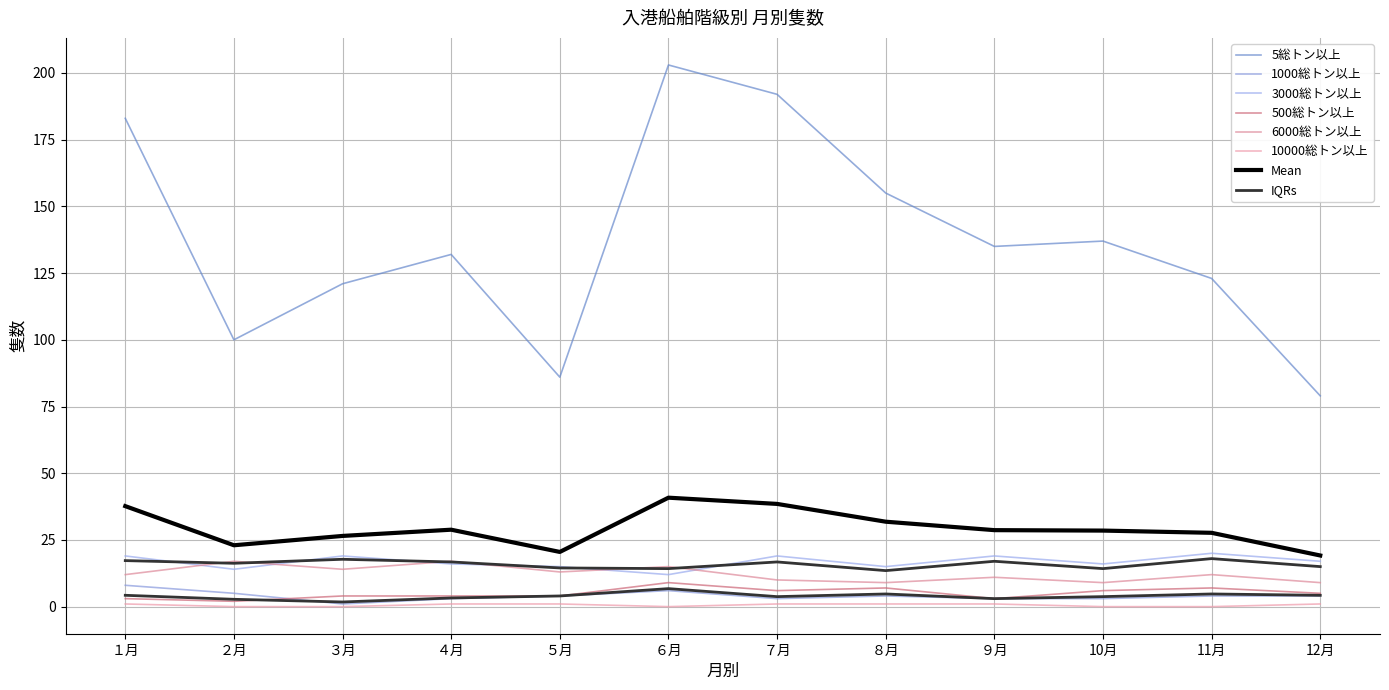

Rank the categories by 6000総トン以上 value from highest to lowest.

２月, ４月, ６月, ３月, ５月, １月, 11月, ９月, ７月, ８月, 10月, 12月